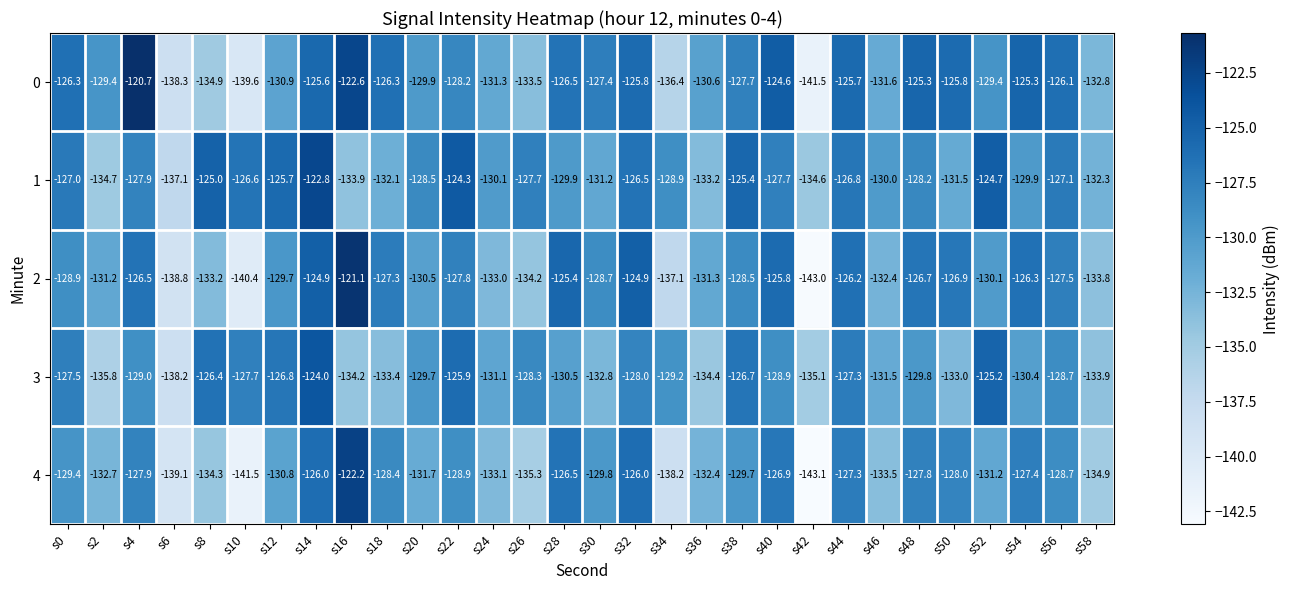

What is the minimum value shown in the chart?

-143.1